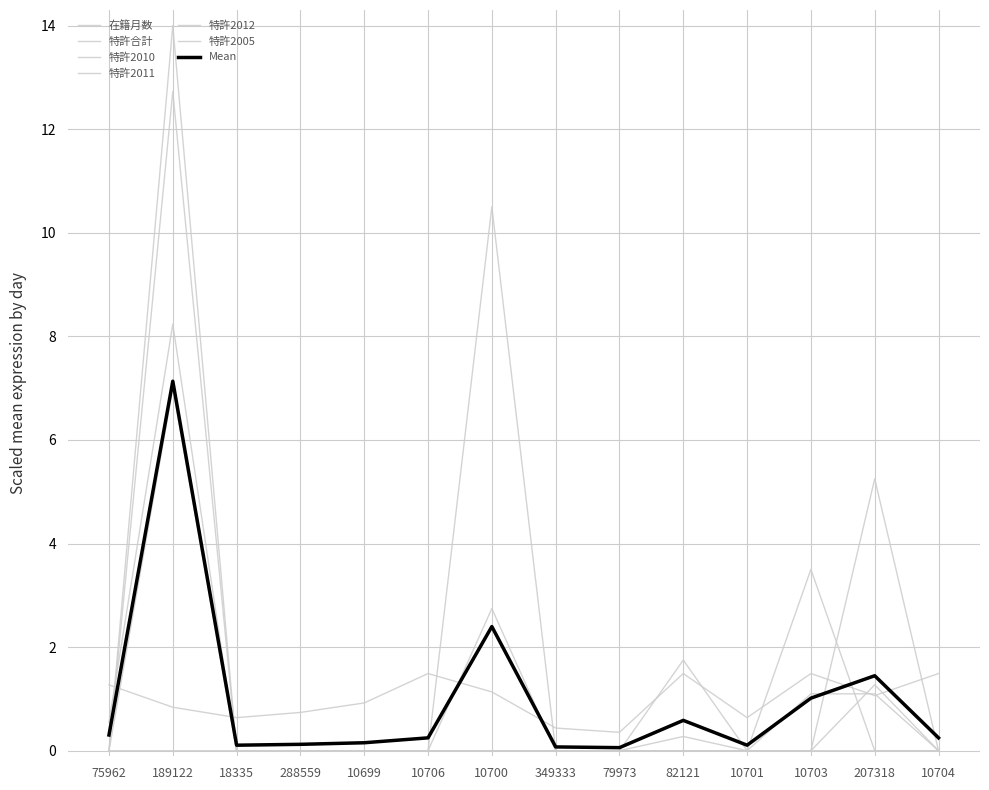

Where is 特許2012 nearest to the value 7?

75962